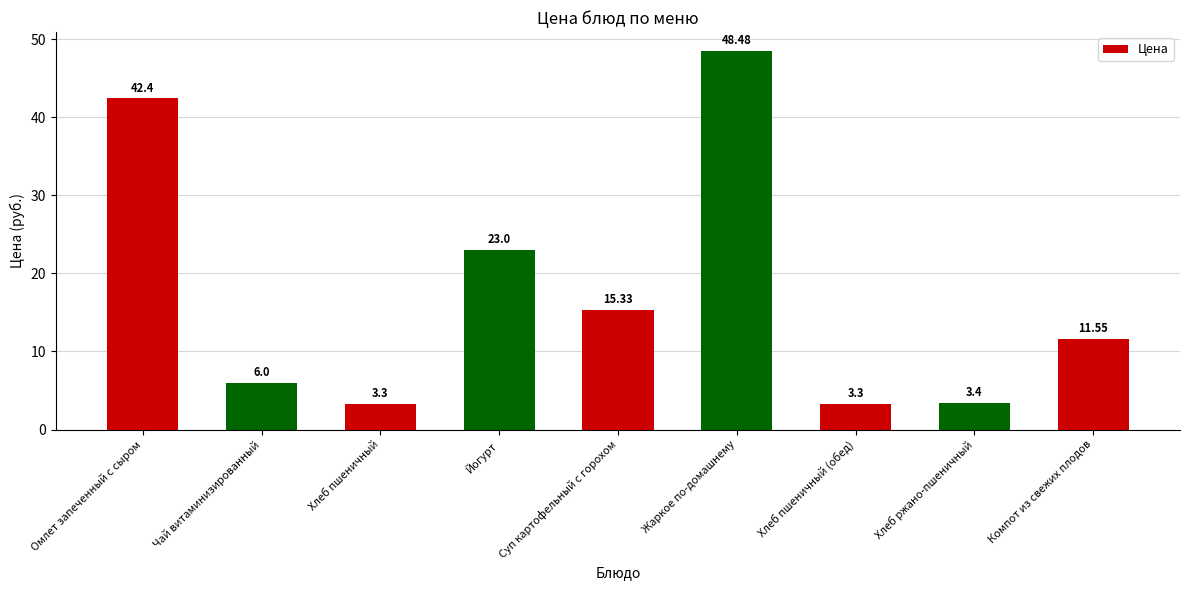

What is the greatest value displayed?

48.5